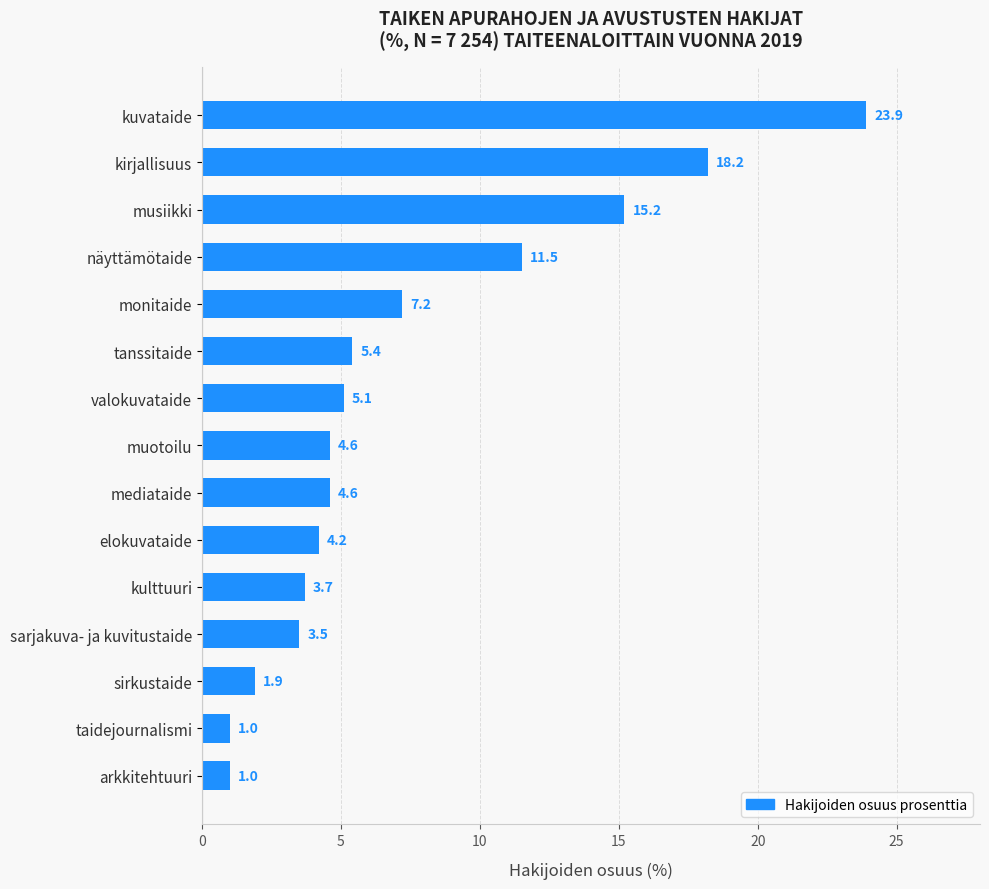

Reading bottom to top, transcribe all the data shown in this chart.

1.0	1.0	1.9	3.5	3.7	4.2	4.6	4.6	5.1	5.4	7.2	11.5	15.2	18.2	23.9